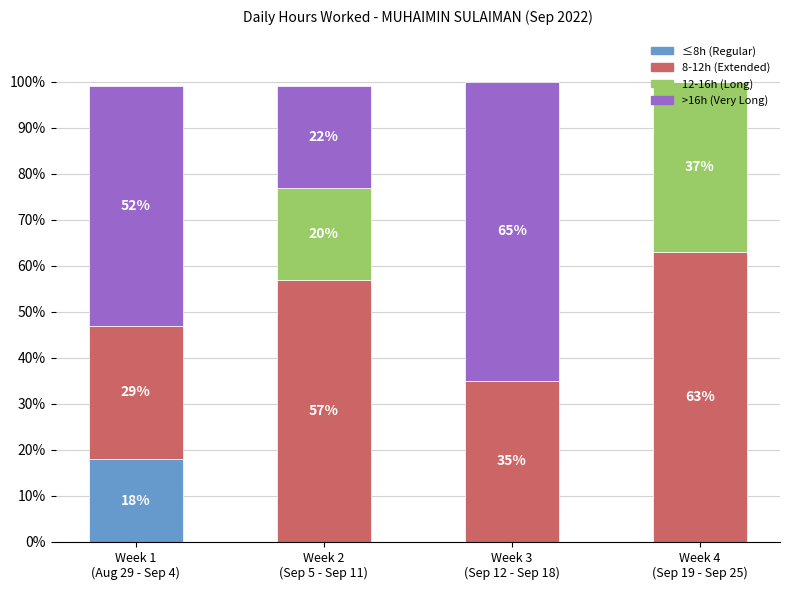

How many ≤8h (Regular) values are between 0 and 18?

4